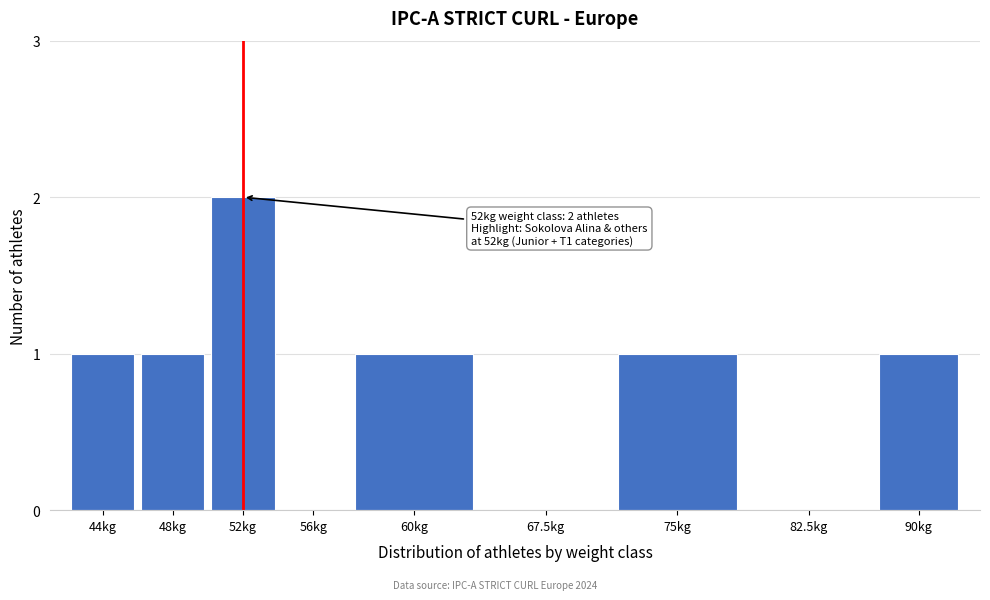

Reading left to right, what are all the values shown in this chart?

44kg=1	48kg=1	52kg=2	56kg=0	60kg=1	67.5kg=0	75kg=1	82.5kg=0	90kg=1